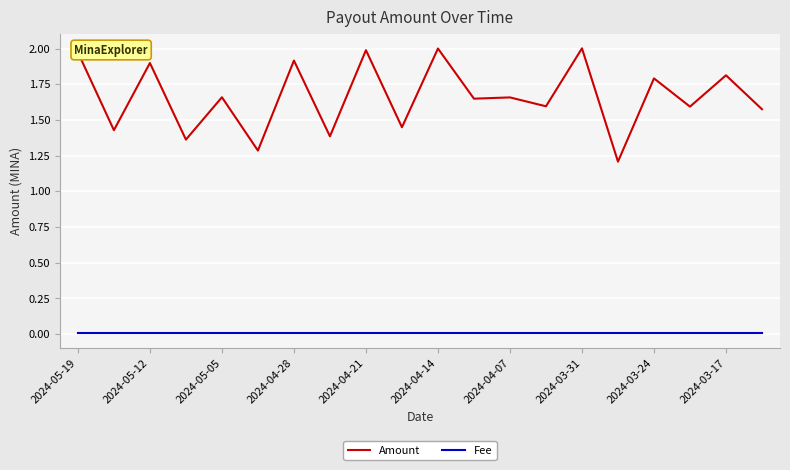

List the series in order of their overall mean, highest first.

Amount, Fee